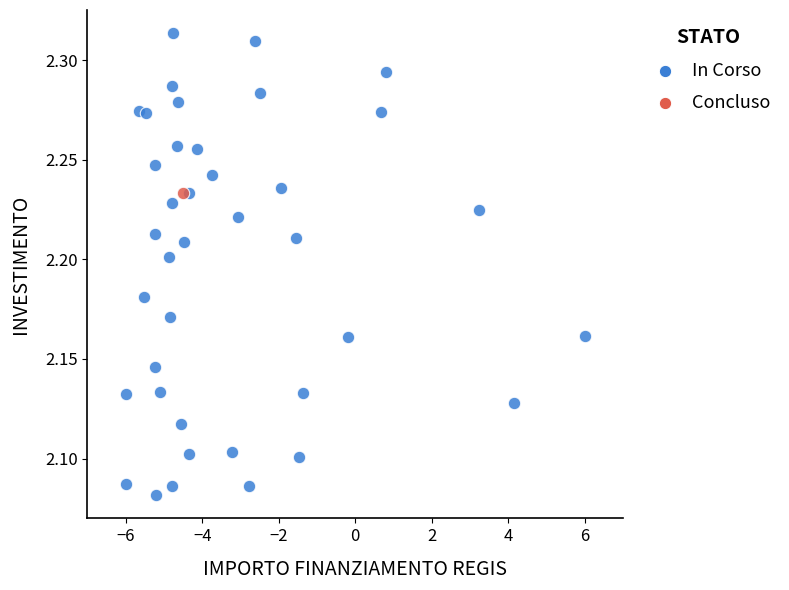

What are all the series names shown in the legend?

In Corso, Concluso